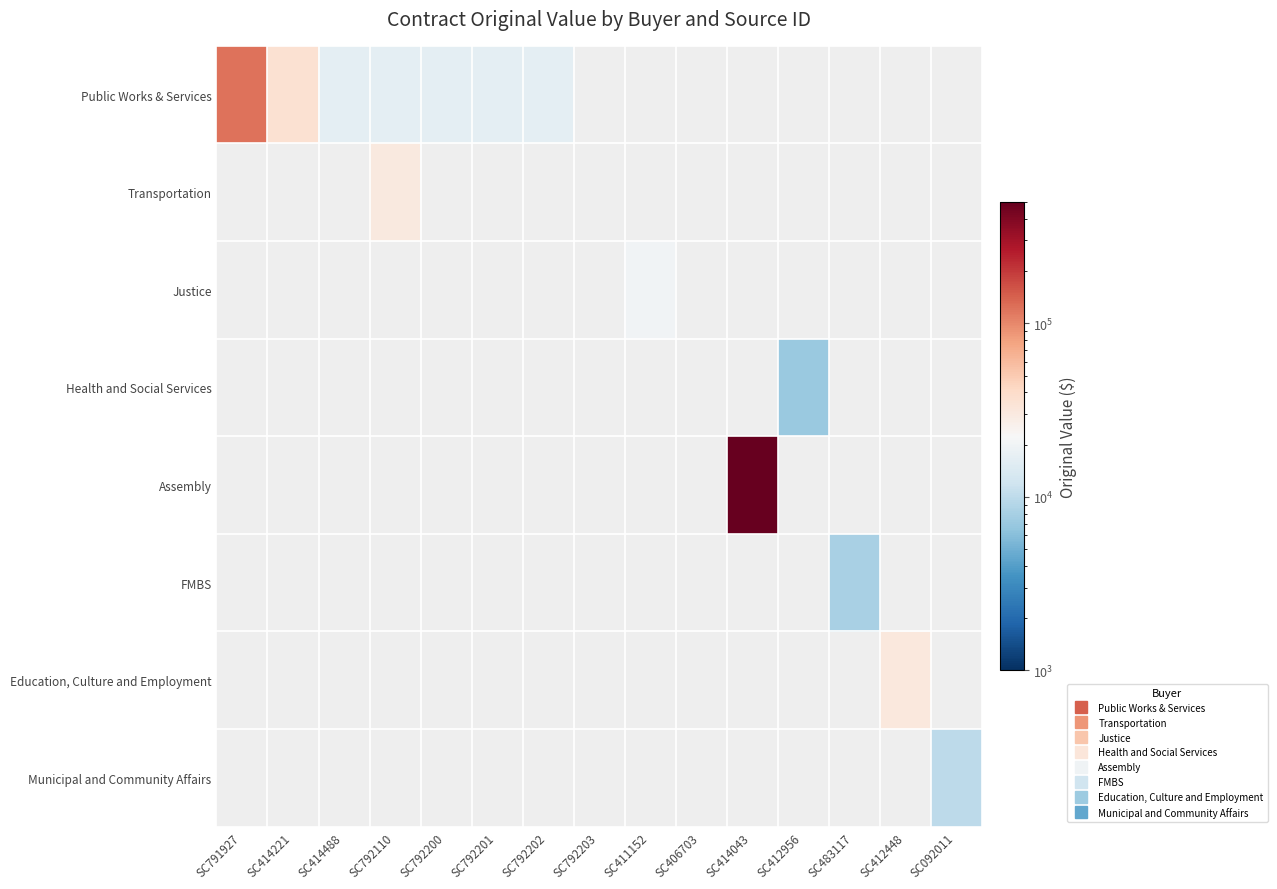

How many data points does each series have?

15